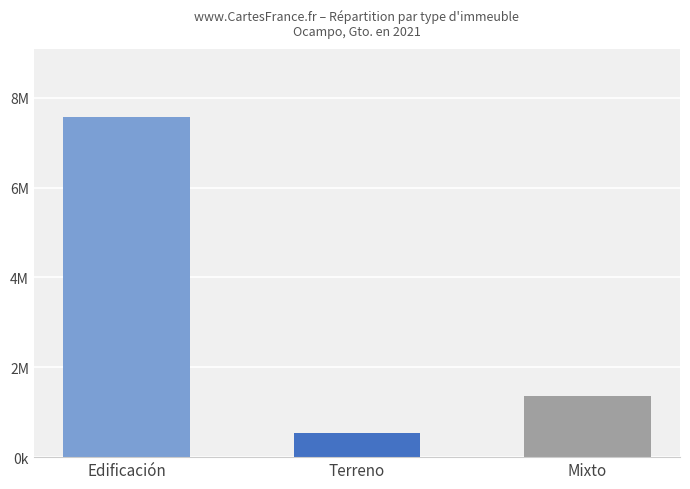

Where is the data nearest to the value 4055344?

Mixto